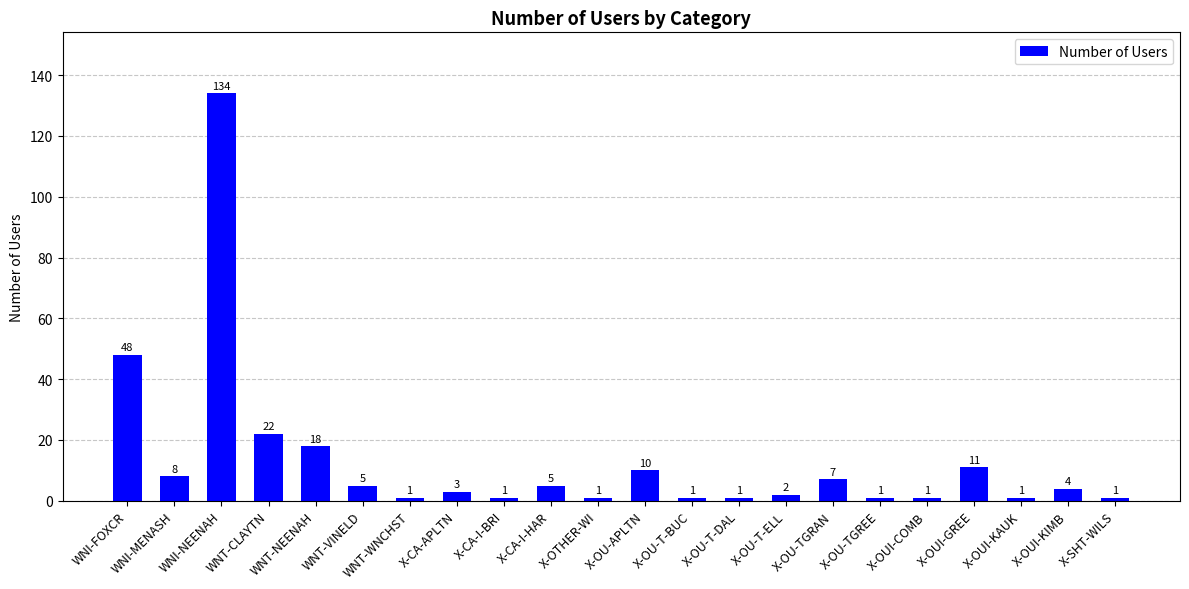

Does the chart contain stacked bars?

No